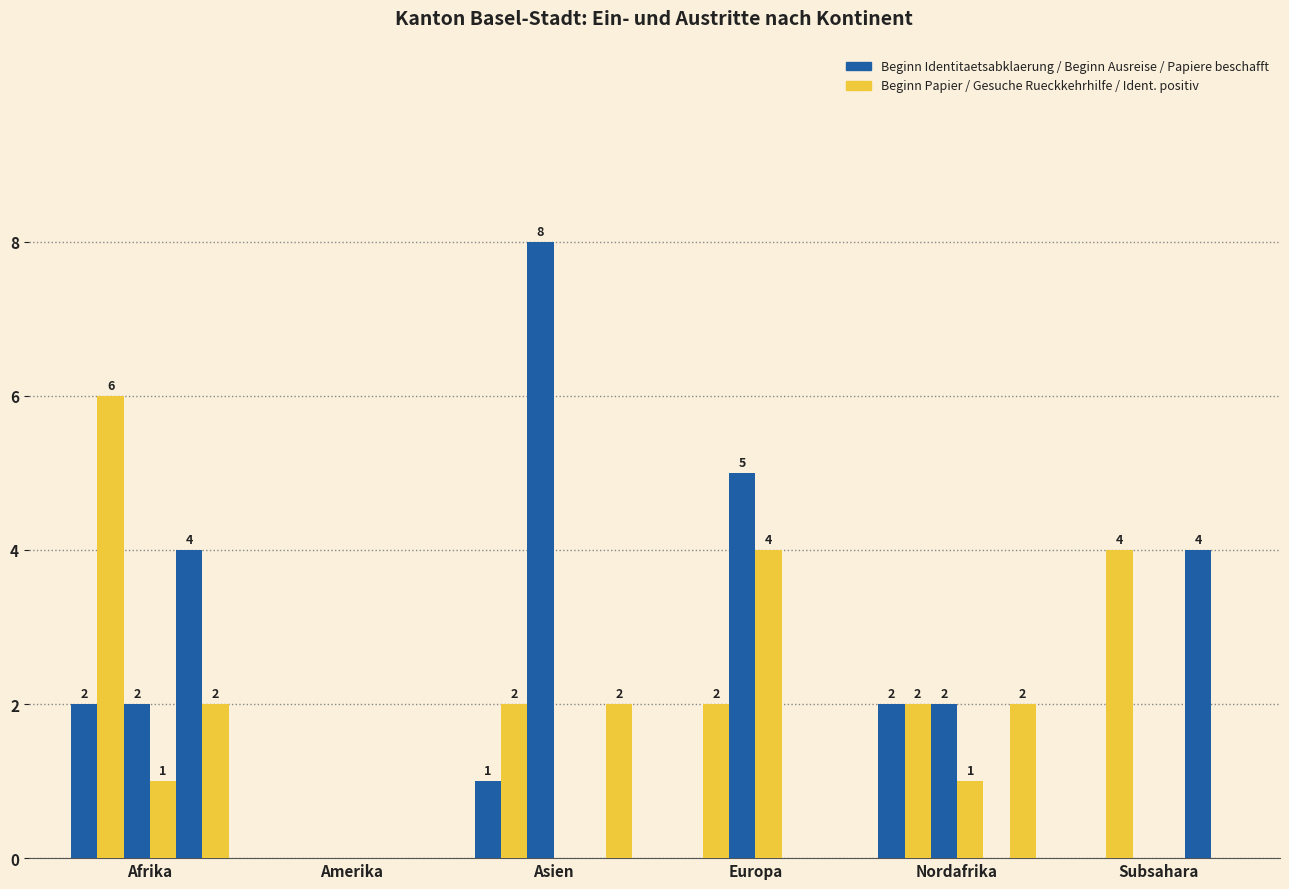

How many series are shown in this chart?

6